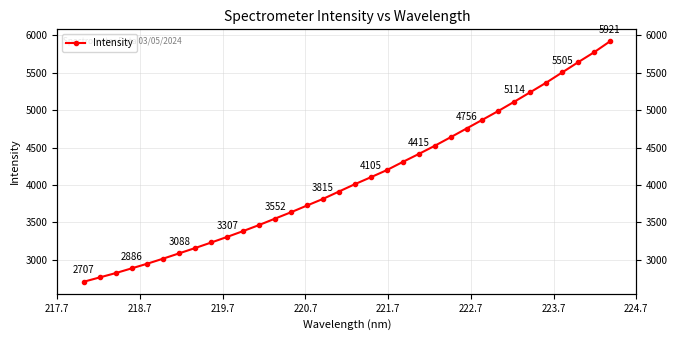

What is the greatest value displayed?

5920.5